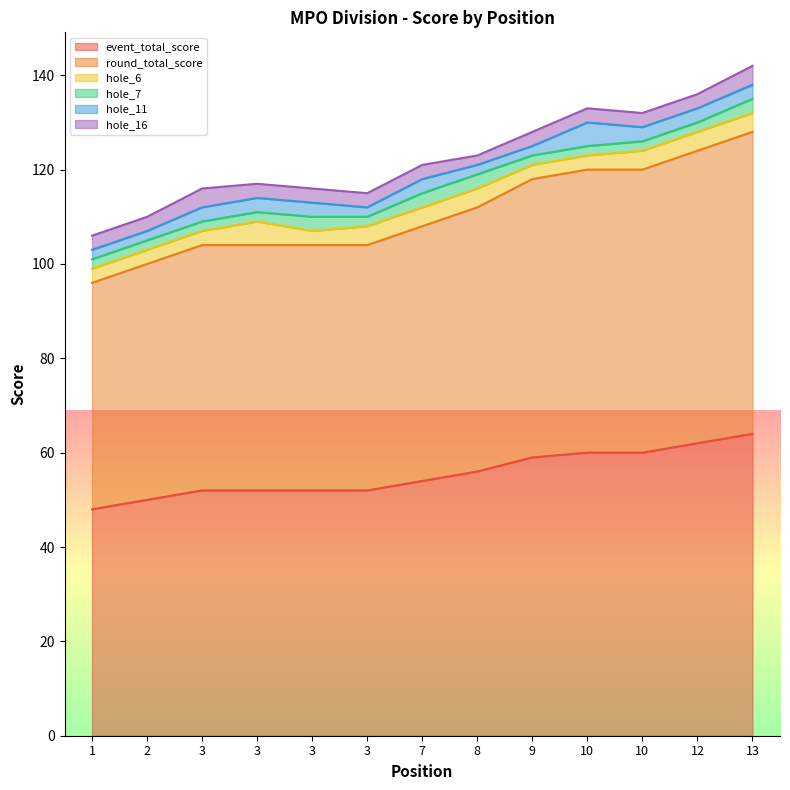

What are all the series names shown in the legend?

event_total_score, round_total_score, hole_6, hole_7, hole_11, hole_16